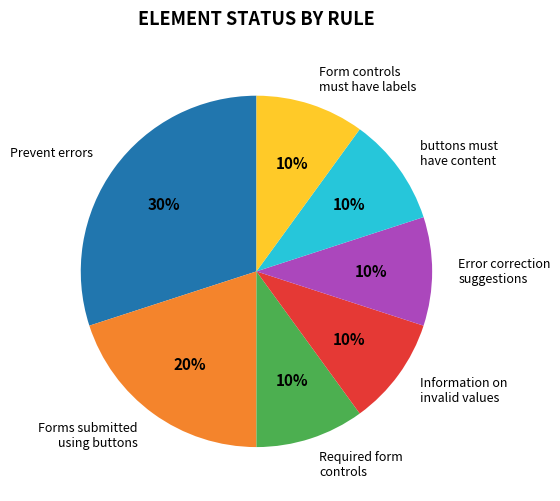

What is the largest slice in the pie chart?

Prevent errors